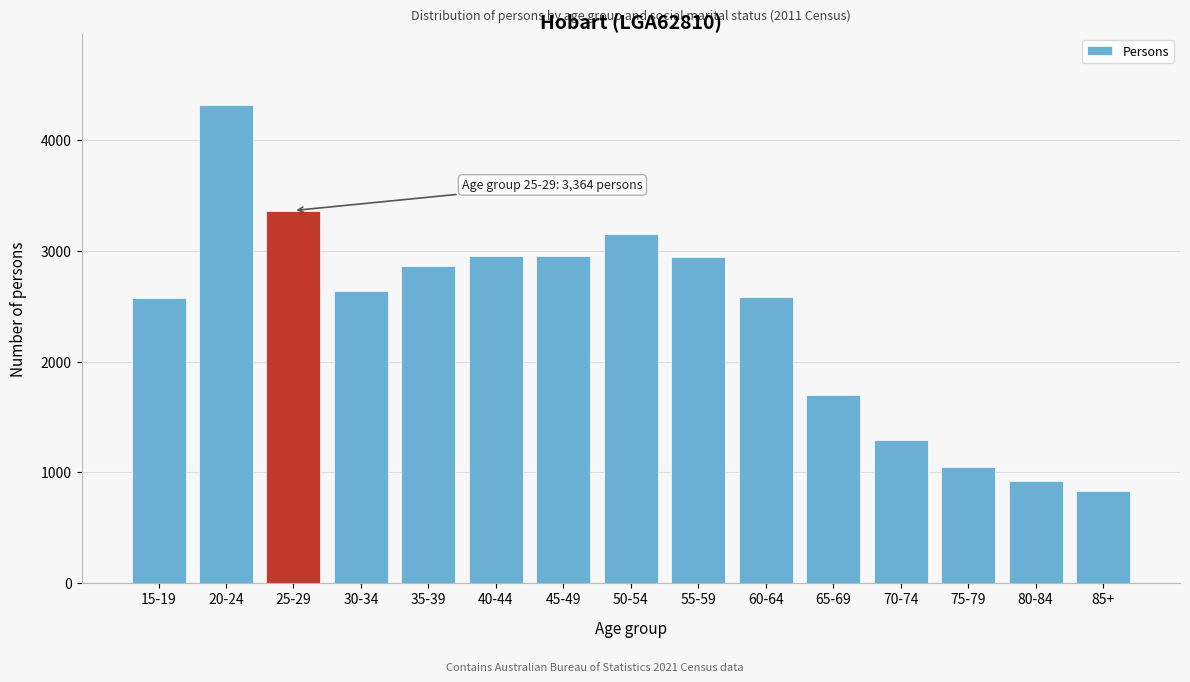

What is the label of the 3rd bar from the left?

25-29